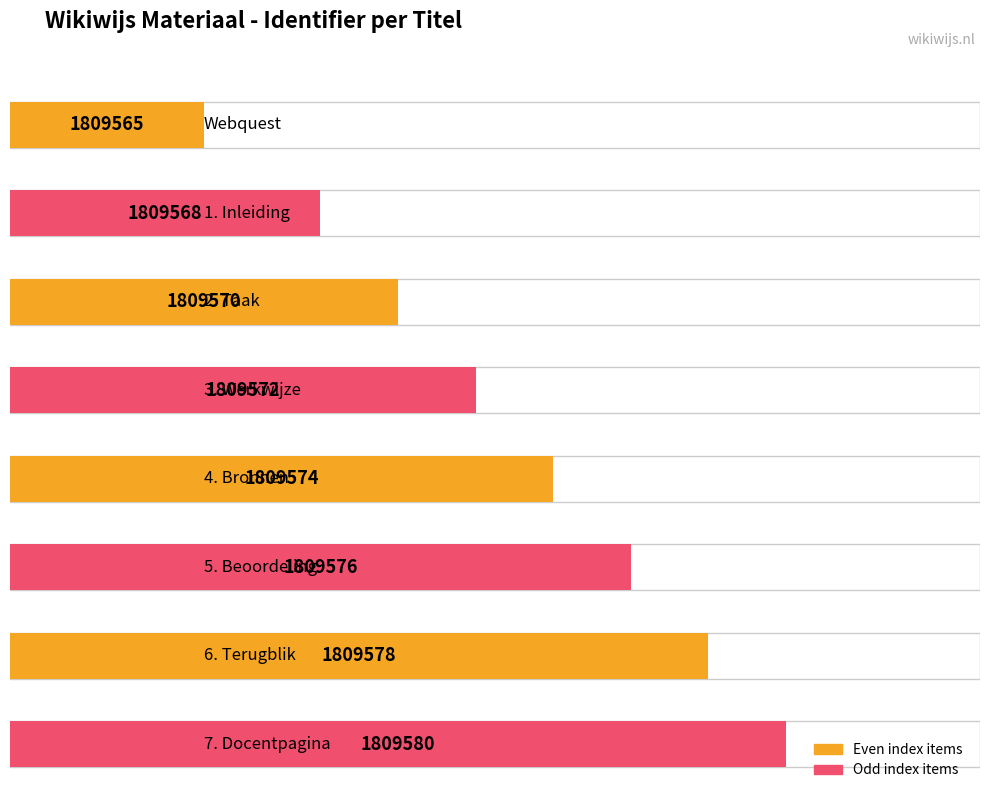

Reading left to right, list all the values displayed in this chart.

1809565	1809568	1809570	1809572	1809574	1809576	1809578	1809580